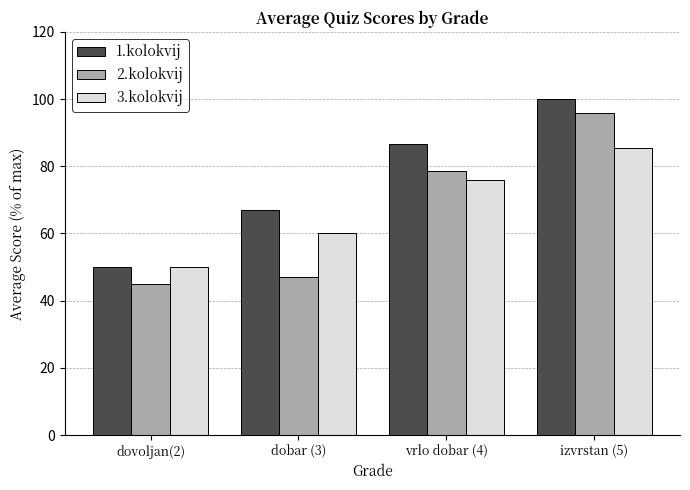

Reading left to right, list all the values displayed in this chart.

1.kolokvij: dovoljan(2)=50.0	dobar (3)=67.0	vrlo dobar (4)=86.7	izvrstan (5)=100.0
2.kolokvij: dovoljan(2)=45.0	dobar (3)=47.0	vrlo dobar (4)=78.7	izvrstan (5)=95.9
3.kolokvij: dovoljan(2)=50.0	dobar (3)=60.0	vrlo dobar (4)=76.0	izvrstan (5)=85.5